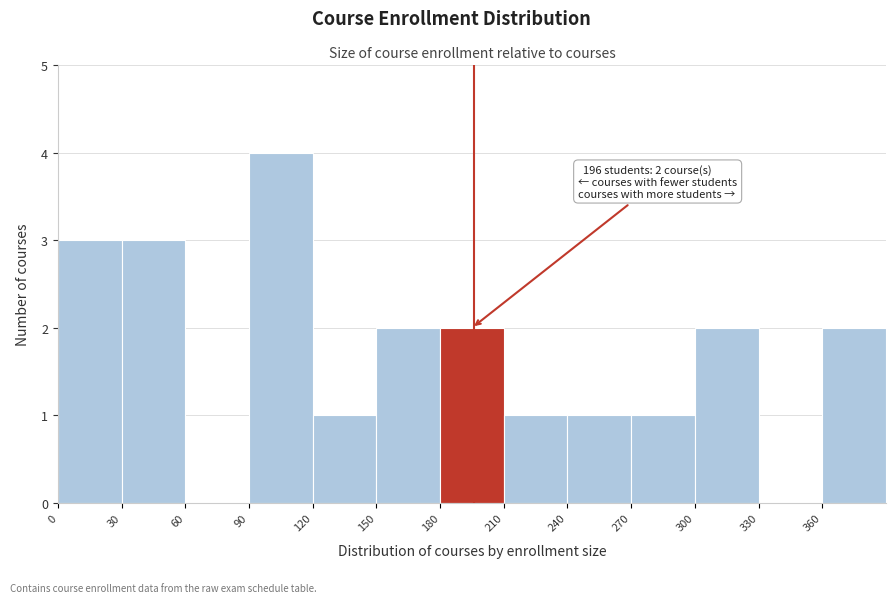

Over which range of the x-axis is the bar tallest?

90 to 120